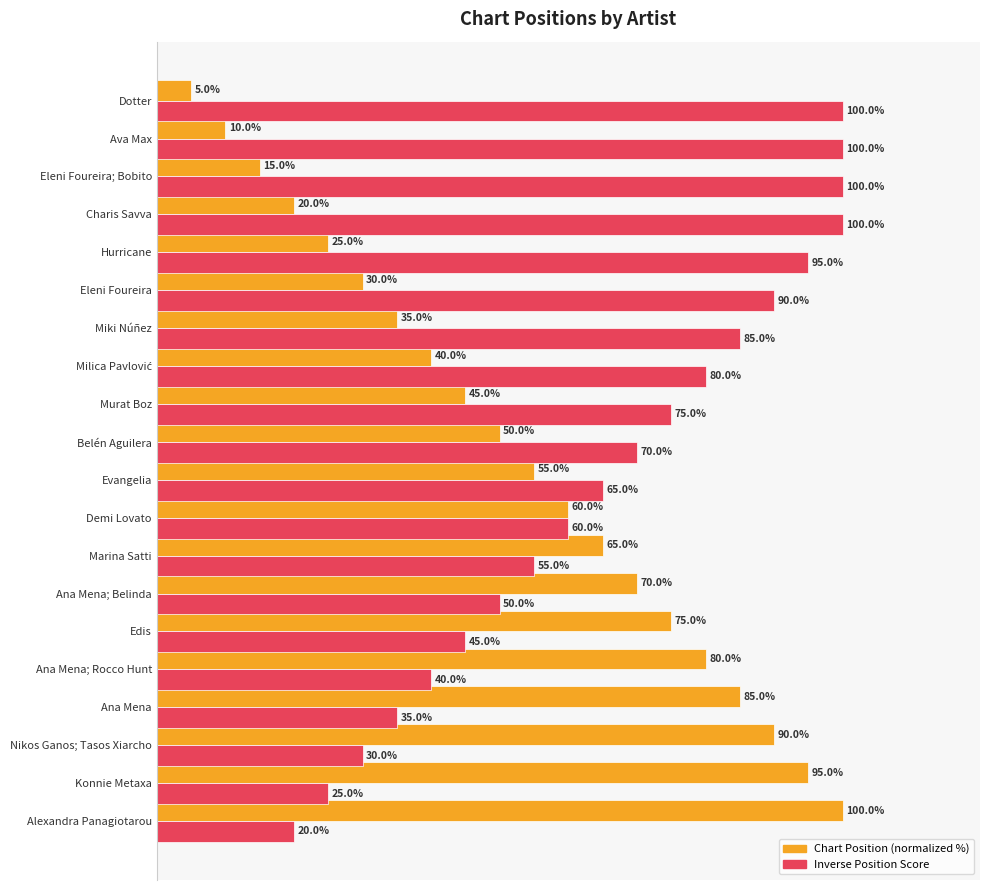

Which series has the largest total across all categories?

Inverse Position Score